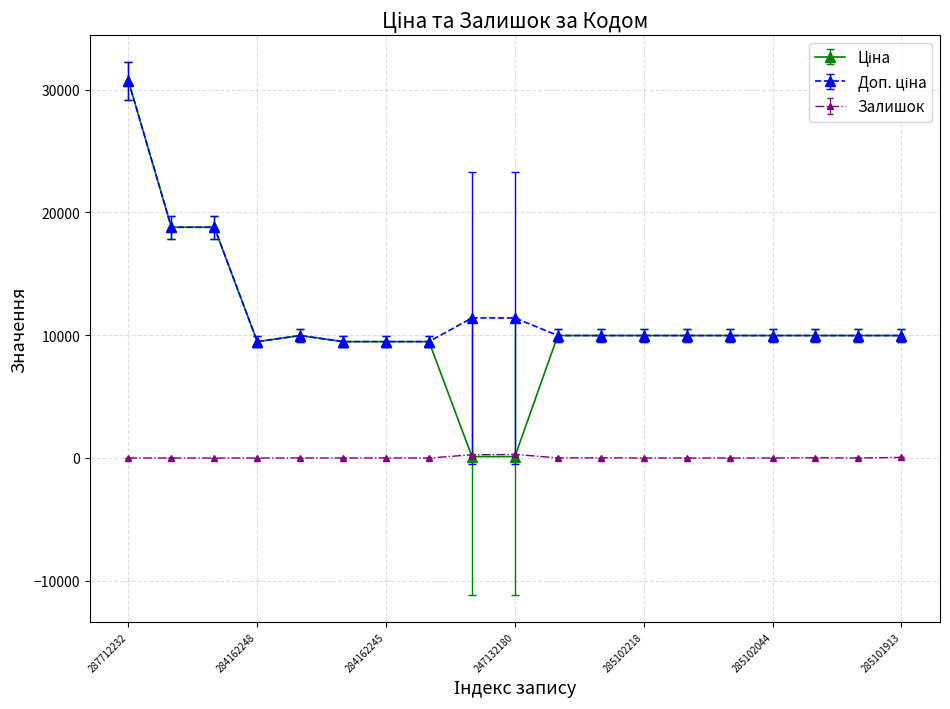

Reading right to left, what are all the values shown in this chart?

Ціна: 285101913=9975.0	285101915=9975.0	285101916=9975.0	285102044=9975.0	285102120=9975.0	285102216=9975.0	285102218=9975.0	285102219=9975.0	285102221=9975.0	247132180=114.1	247132181=114.1	284162244=9480.1	284162245=9480.1	284162246=9480.1	285101569=9975.0	284162248=9480.1	287692231=18796.8	287692233=18796.8	287712232=30717.1
Доп. ціна: 285101913=9975.0	285101915=9975.0	285101916=9975.0	285102044=9975.0	285102120=9975.0	285102216=9975.0	285102218=9975.0	285102219=9975.0	285102221=9975.0	247132180=11410.0	247132181=11410.0	284162244=9480.1	284162245=9480.1	284162246=9480.1	285101569=9975.0	284162248=9480.1	287692231=18796.8	287692233=18796.8	287712232=30717.1
Залишок: 285101913=53.8	285101915=1.0	285101916=20.8	285102044=2.1	285102120=1.0	285102216=1.0	285102218=4.3	285102219=13.1	285102221=13.1	247132180=320.0	247132181=287.0	284162244=1.0	284162245=9.8	284162246=1.0	285101569=8.7	284162248=1.0	287692231=1.0	287692233=1.0	287712232=1.0